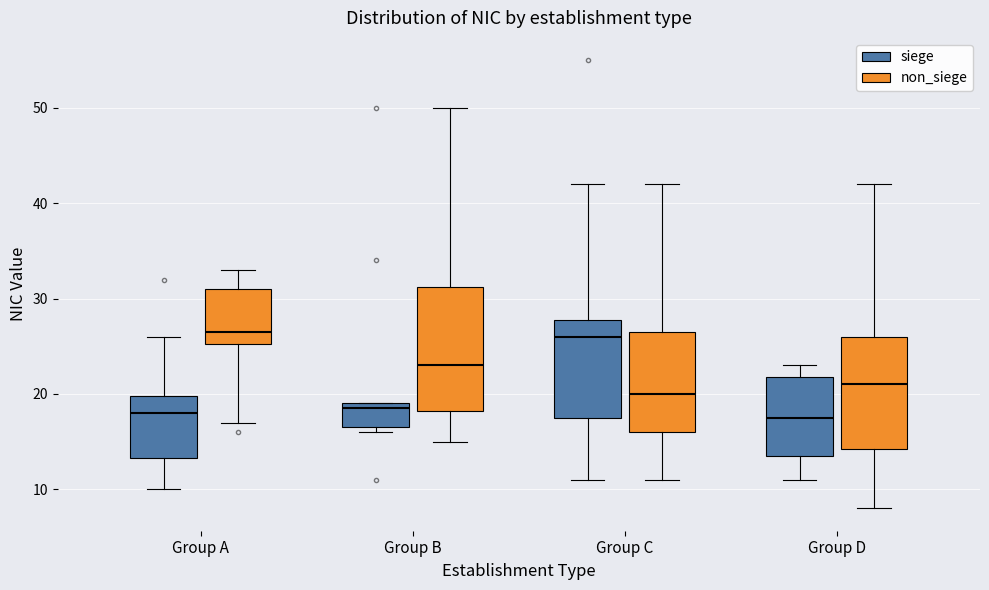

Where does the median line of the box for Group A (siege) sit on the y-axis? The values are not printed on the chart, so give them approximately, as read against the axis.

18